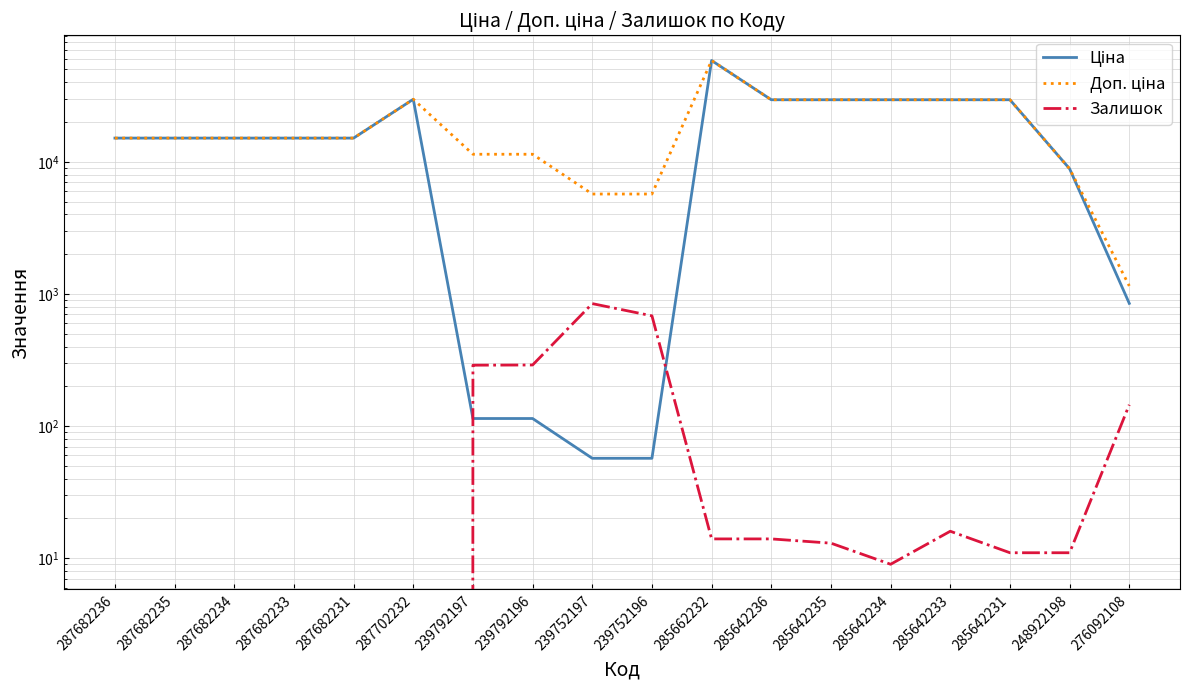

Reading left to right, what are all the values shown in this chart?

Ціна: 15120.0	15120.0	15120.0	15120.0	15120.0	29747.2	114.1	114.1	57.0	57.0	58426.5	29491.5	29491.5	29491.5	29491.5	29491.5	8856.7	848.4
Доп. ціна: 15120.0	15120.0	15120.0	15120.0	15120.0	29747.2	11410.0	11410.0	5705.0	5705.0	58426.5	29491.5	29491.5	29491.5	29491.5	29491.5	8856.7	1149.7
Залишок: 0.0	0.0	0.0	0.0	0.0	0.0	289.0	290.0	845.0	683.0	14.0	14.0	13.0	9.0	16.0	11.0	11.0	145.0